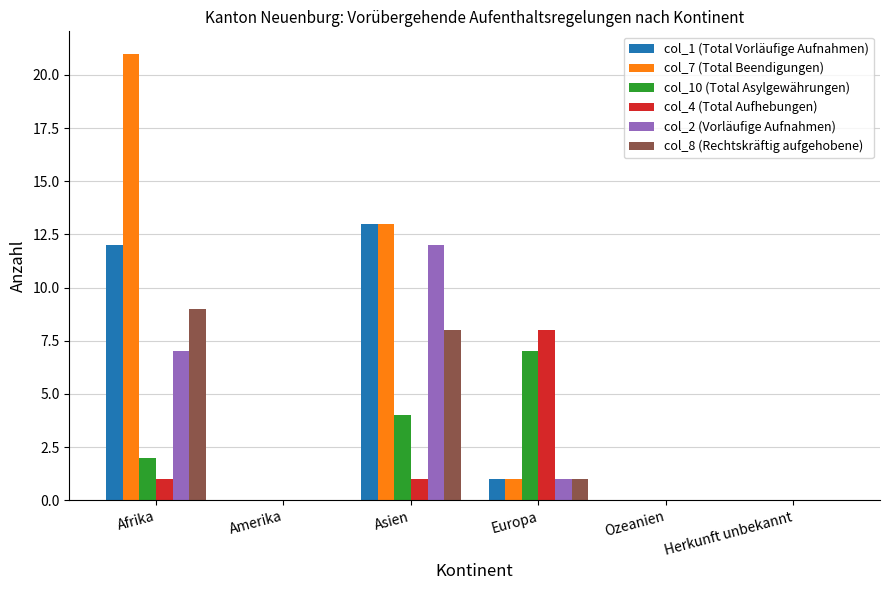

Is it true that col_8 (Rechtskräftig aufgehobene) equals 15 at Afrika?

False